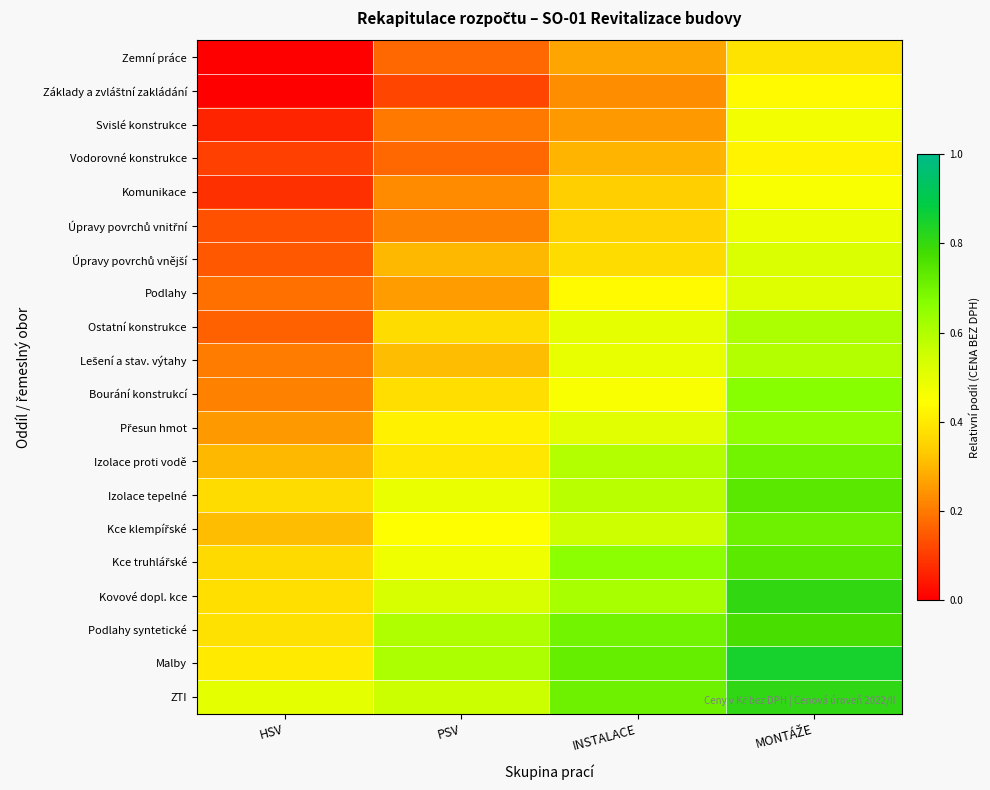

Which series has the largest total across all categories?

ZTI